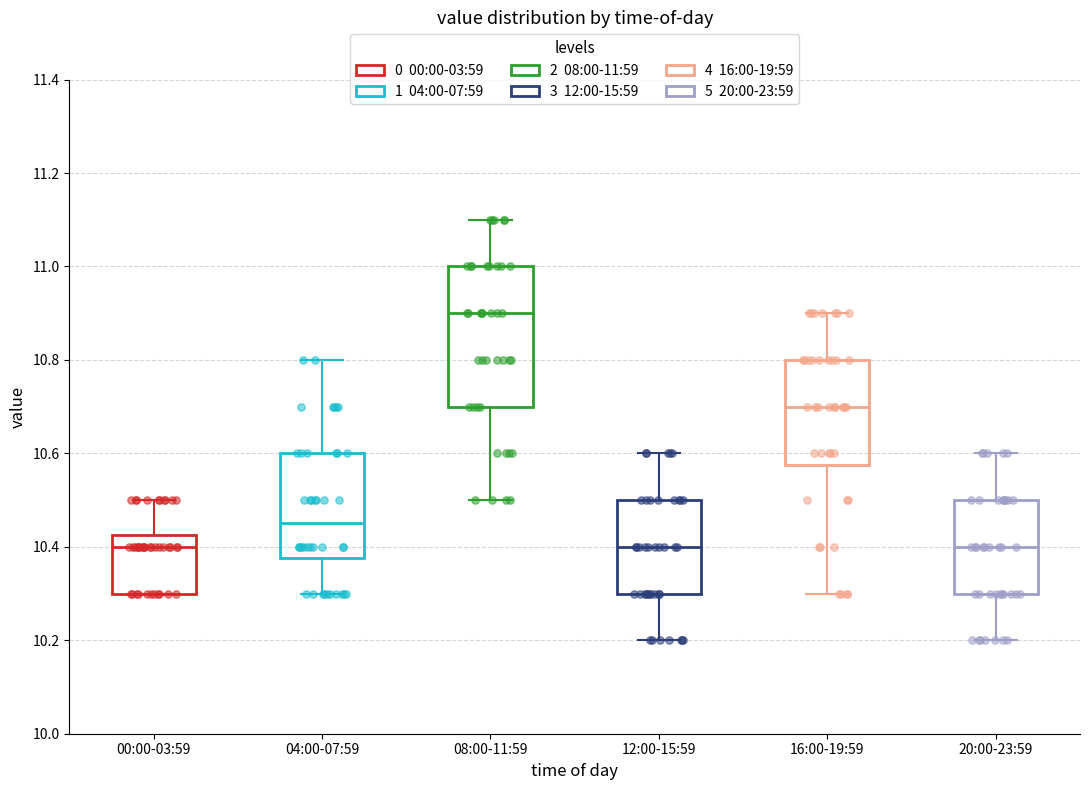

Reading left to right, read every box against the y-axis: the position of its median line, the range the box covers, and the ends of its whiskers. The values are not printed on the chart, so give them approximately, as read against the axis.

00:00-03:59: median 10.40, box 10.30 to 10.42, whiskers 10.30 to 10.50
04:00-07:59: median 10.46, box 10.38 to 10.60, whiskers 10.30 to 10.80
08:00-11:59: median 10.90, box 10.70 to 11.00, whiskers 10.50 to 11.10
12:00-15:59: median 10.40, box 10.30 to 10.50, whiskers 10.20 to 10.60
16:00-19:59: median 10.70, box 10.58 to 10.80, whiskers 10.30 to 10.90
20:00-23:59: median 10.40, box 10.30 to 10.50, whiskers 10.20 to 10.60